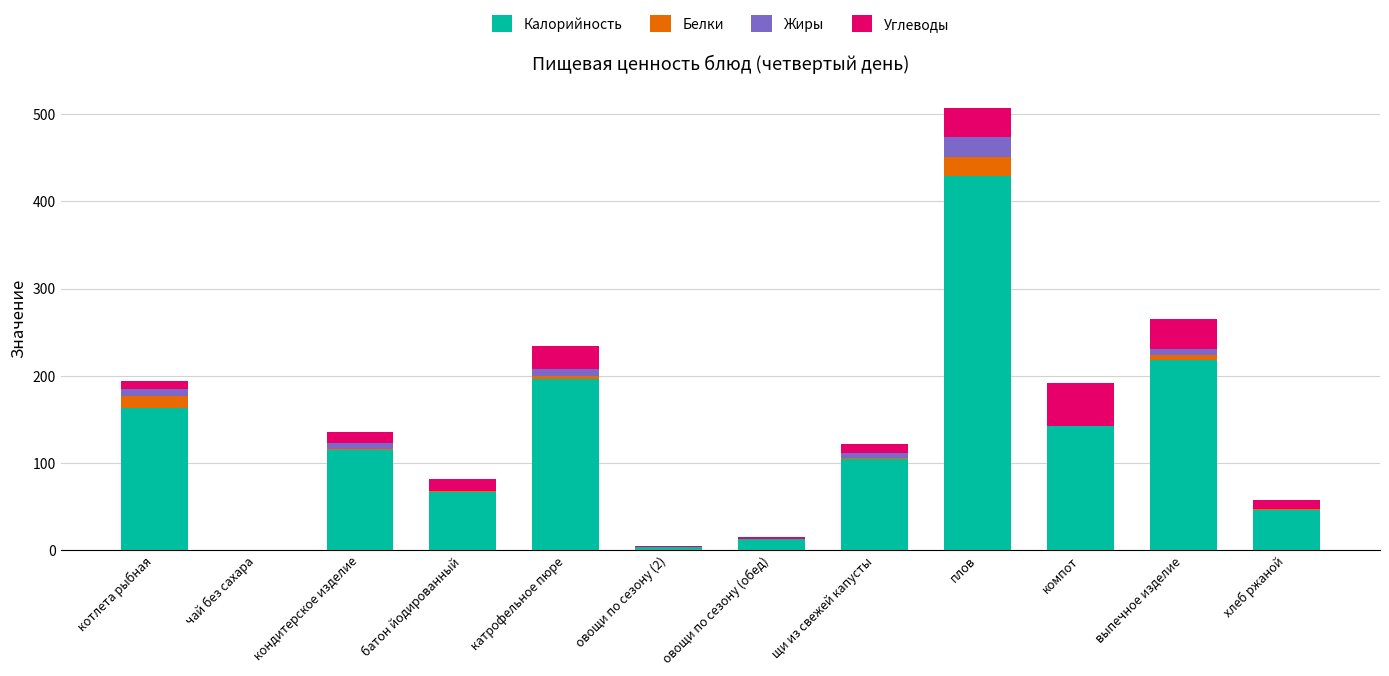

What are all the series names shown in the legend?

Калорийность, Белки, Жиры, Углеводы